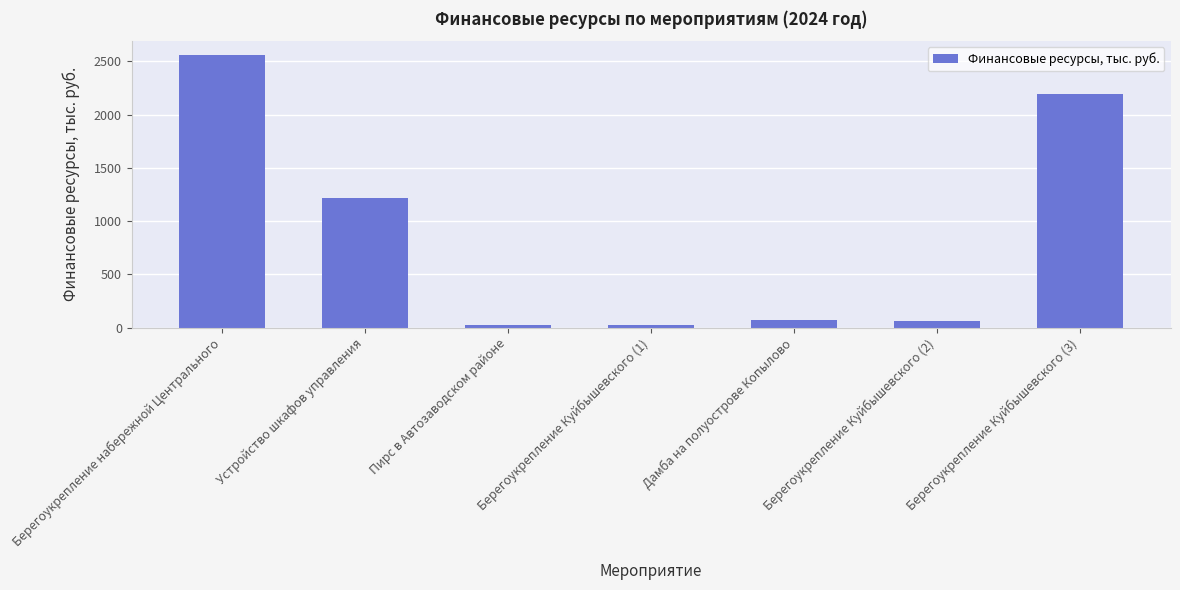

At which label does the data first exceed 75?

Берегоукрепление набережной Центрального